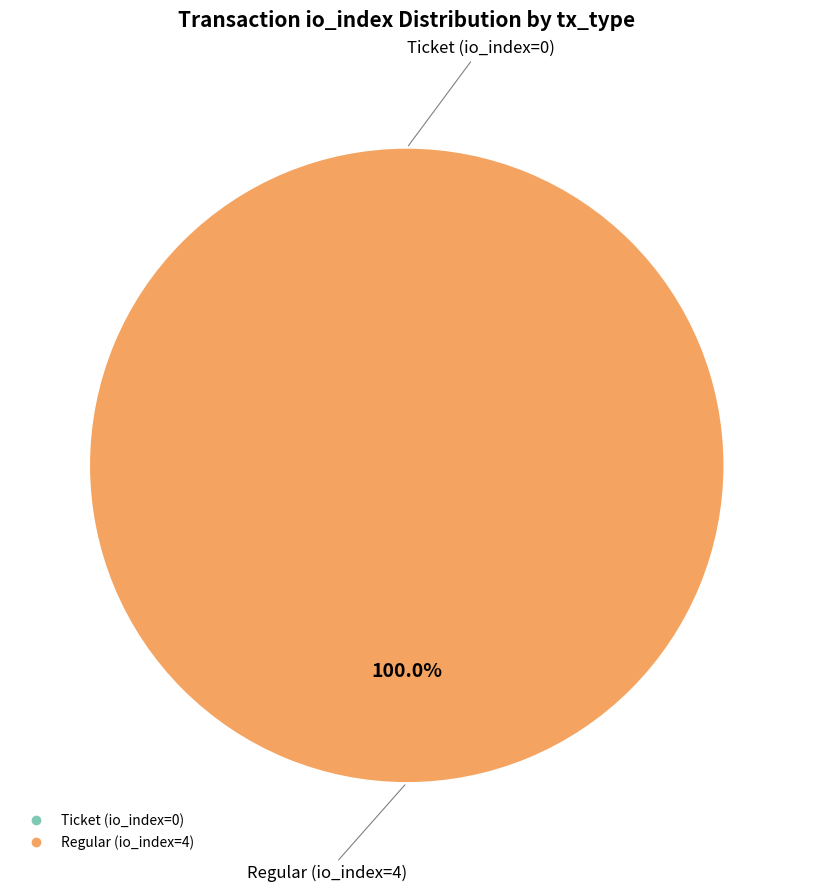

To the nearest percent, what is the average slice percentage?

50%